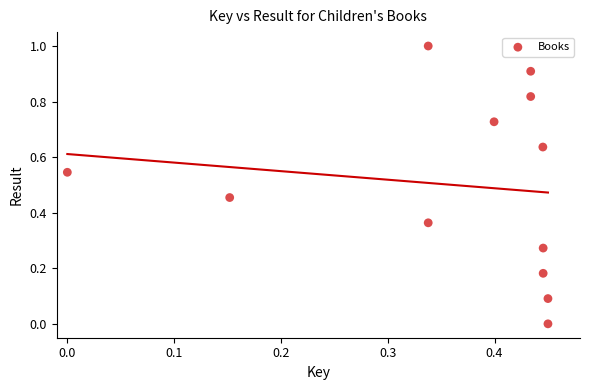

What is the range of Y values (max minus min)?

1.0